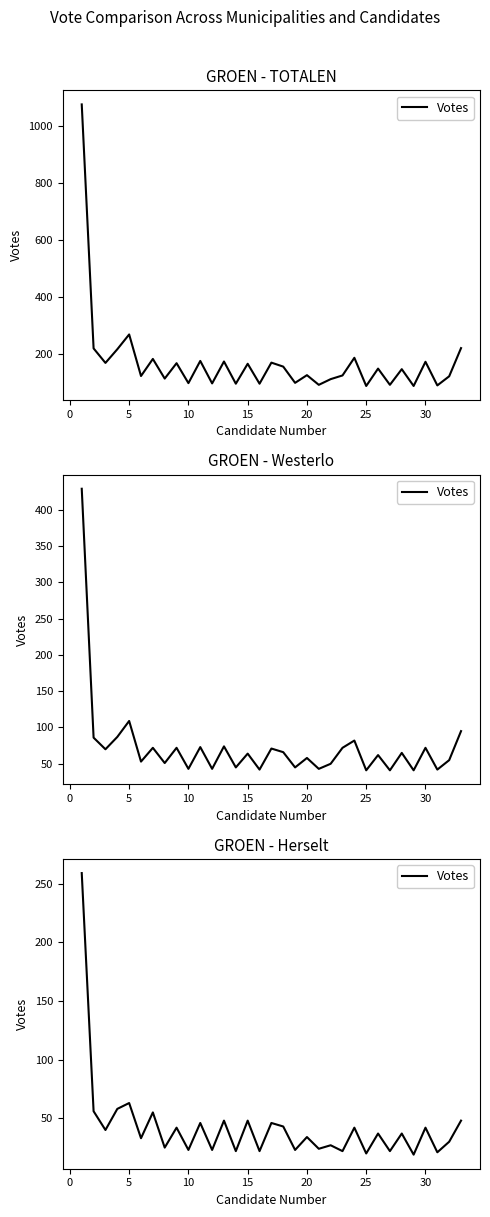

True or false: the data has more than 2 interior local peaks.

True